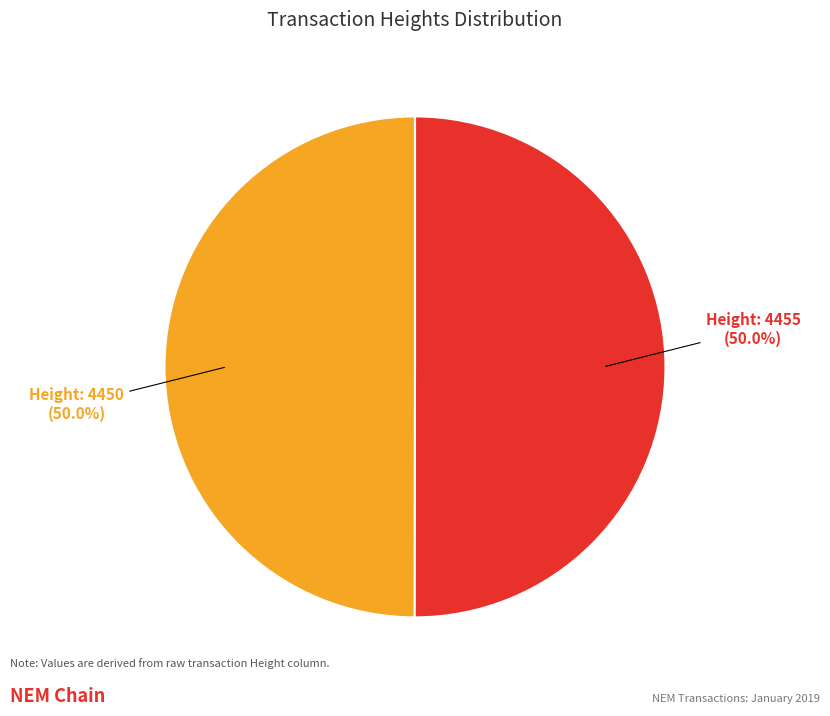

How many slices are in this pie chart?

2